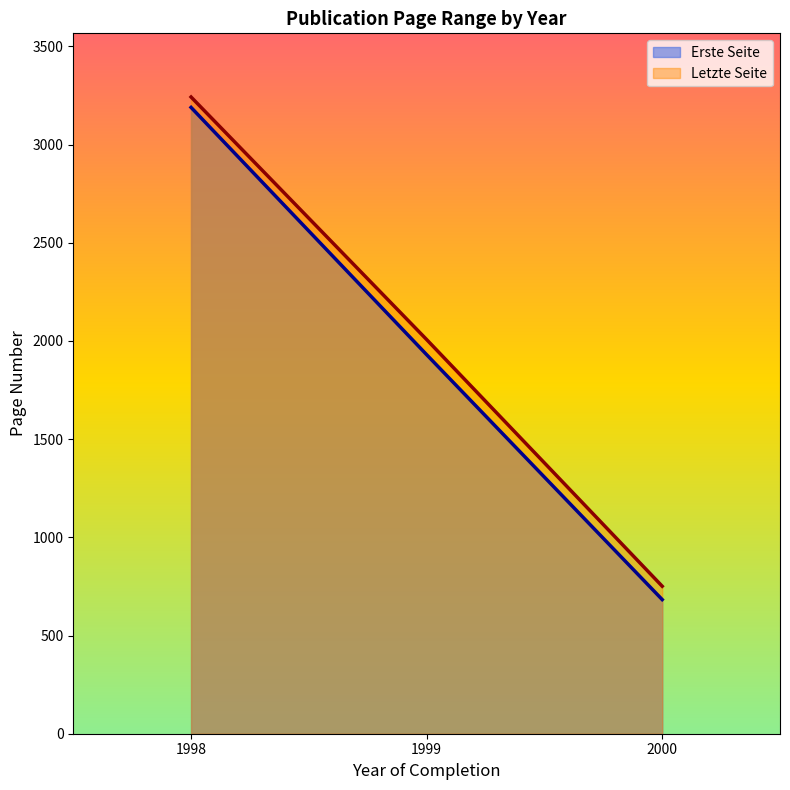

How many Erste Seite values are between 683 and 3189?

3